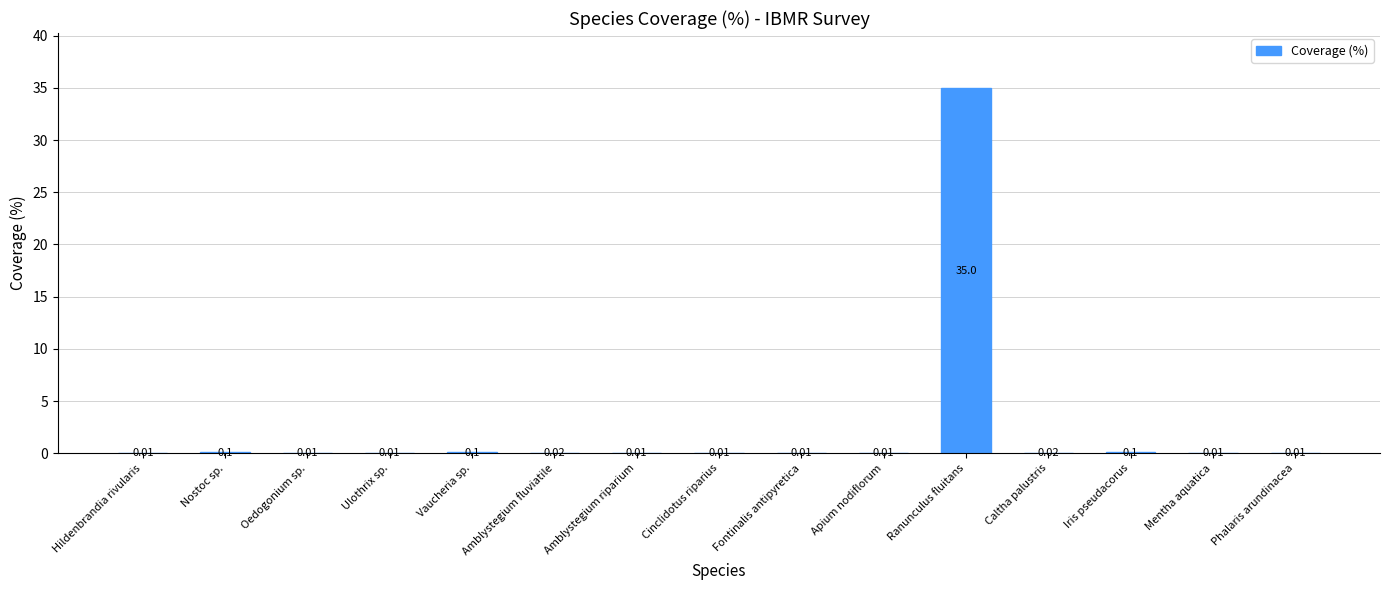

Between Cinclidotus riparius and Ranunculus fluitans, which is larger?

Ranunculus fluitans